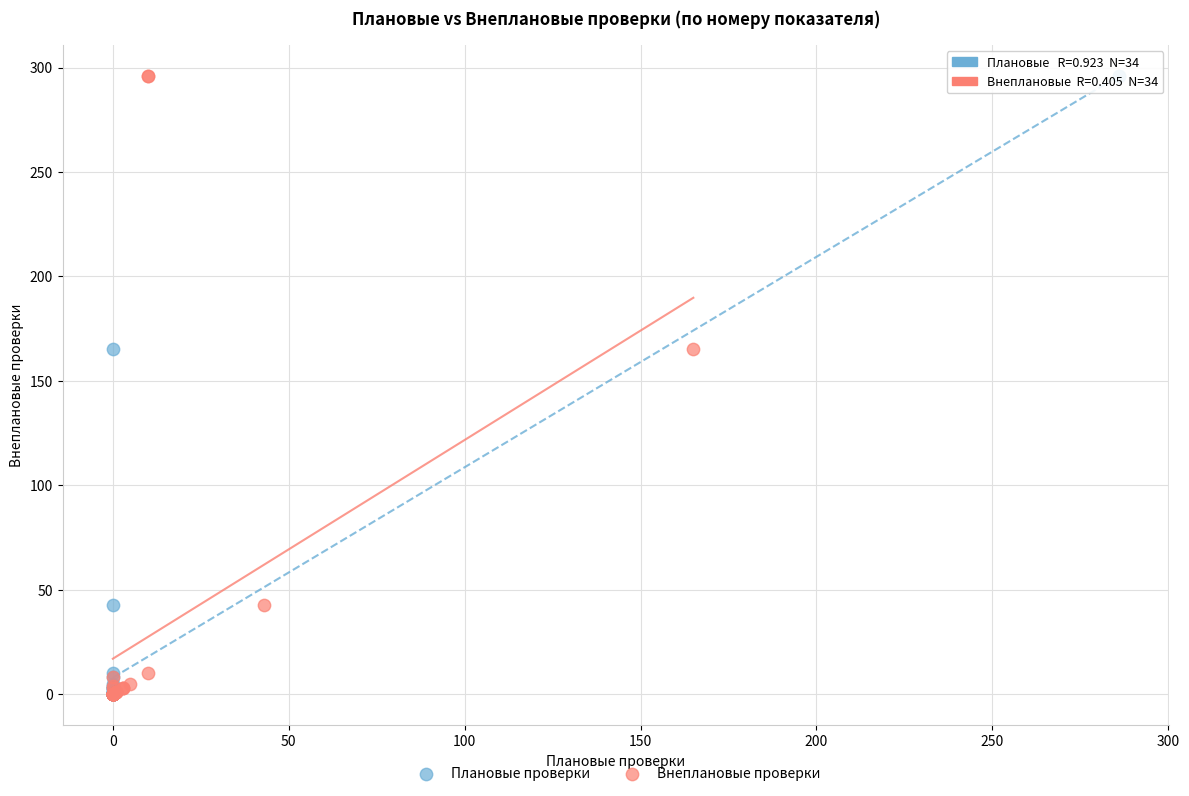

What are all the series names shown in the legend?

Плановые проверки, Внеплановые проверки